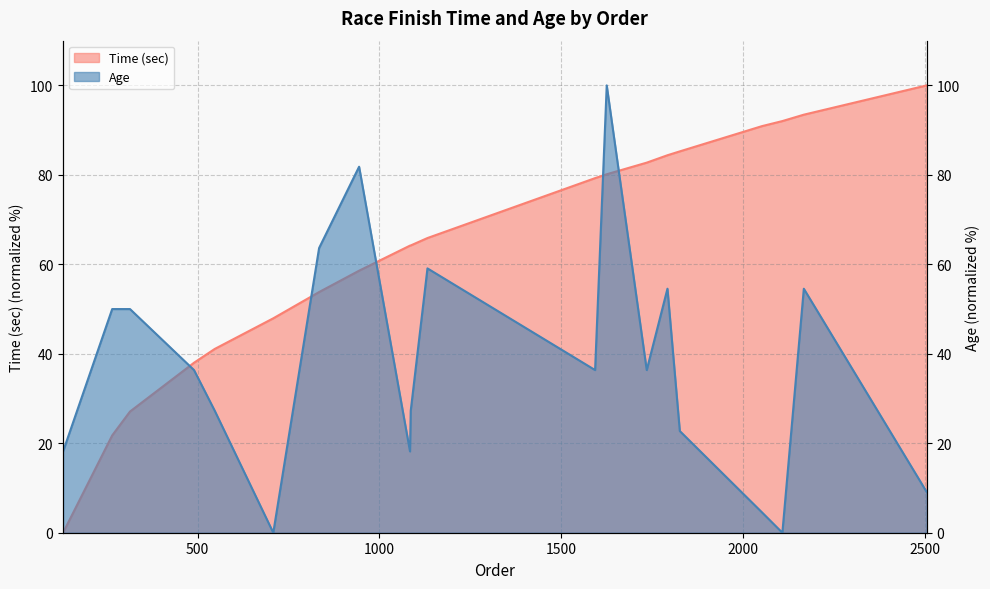

True or false: Time (sec) has more than 0 interior local peaks.

False